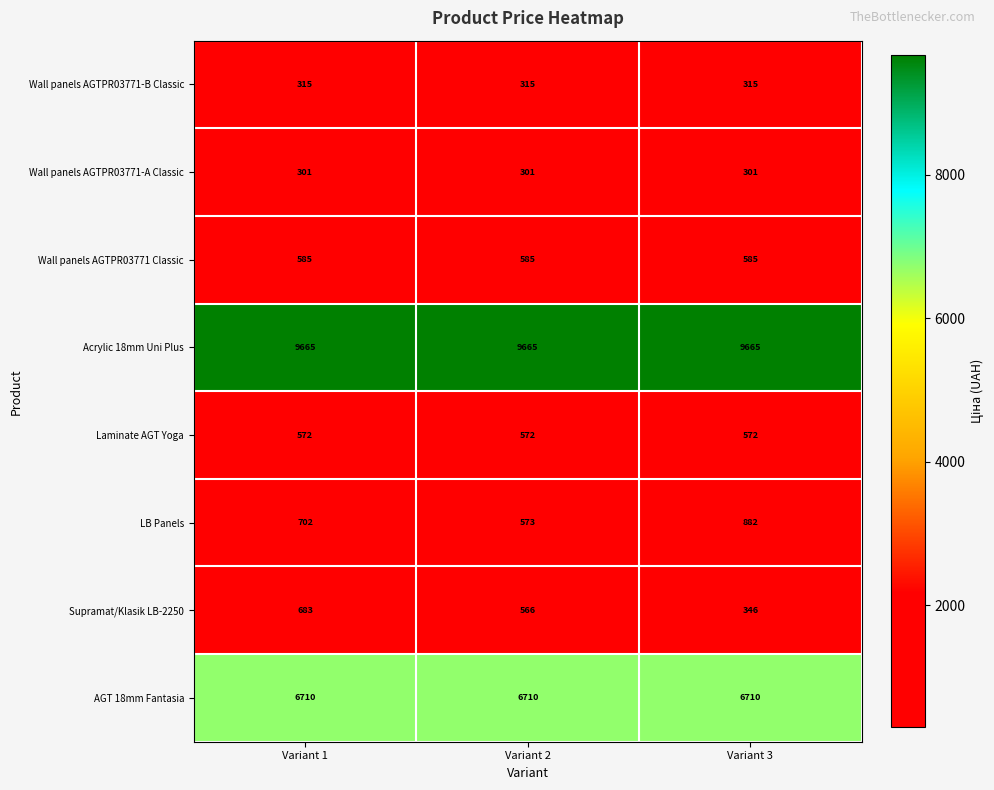

What is the maximum value shown in the chart?

9665